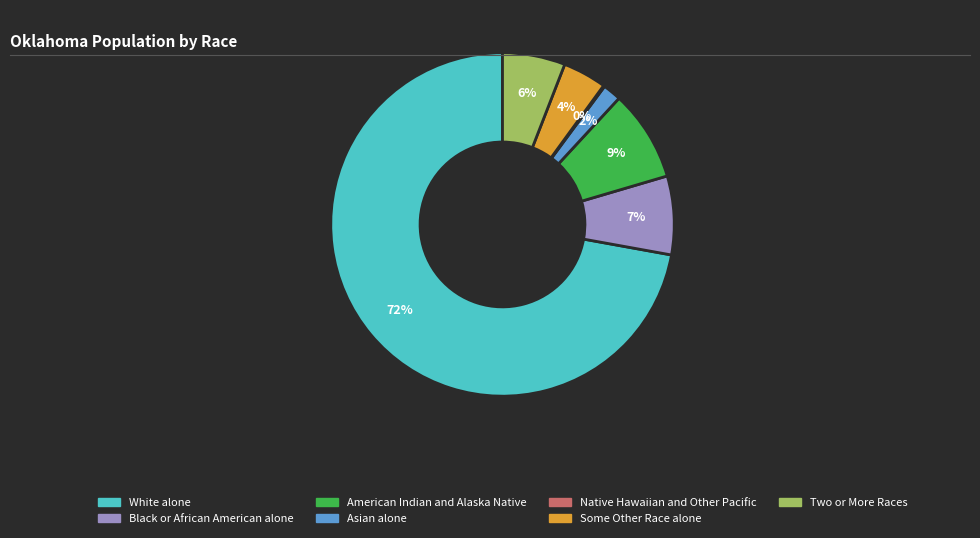

Which slice is the largest?

White alone